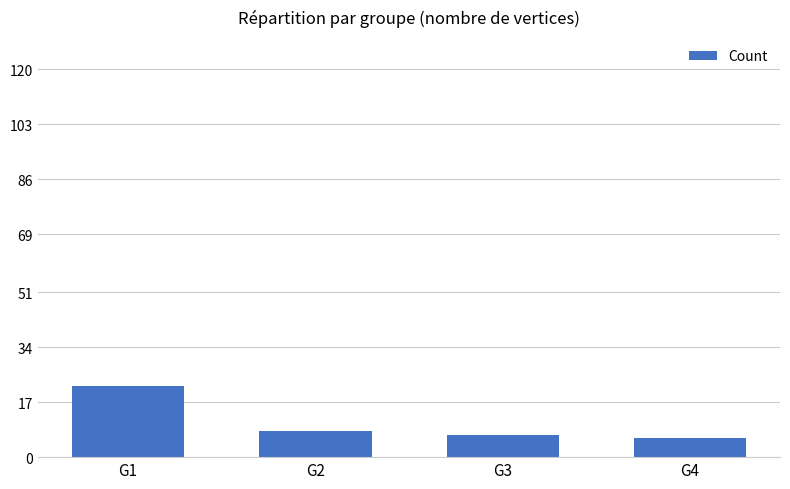

The chart shows a value of 10 at G4. True or false?

False